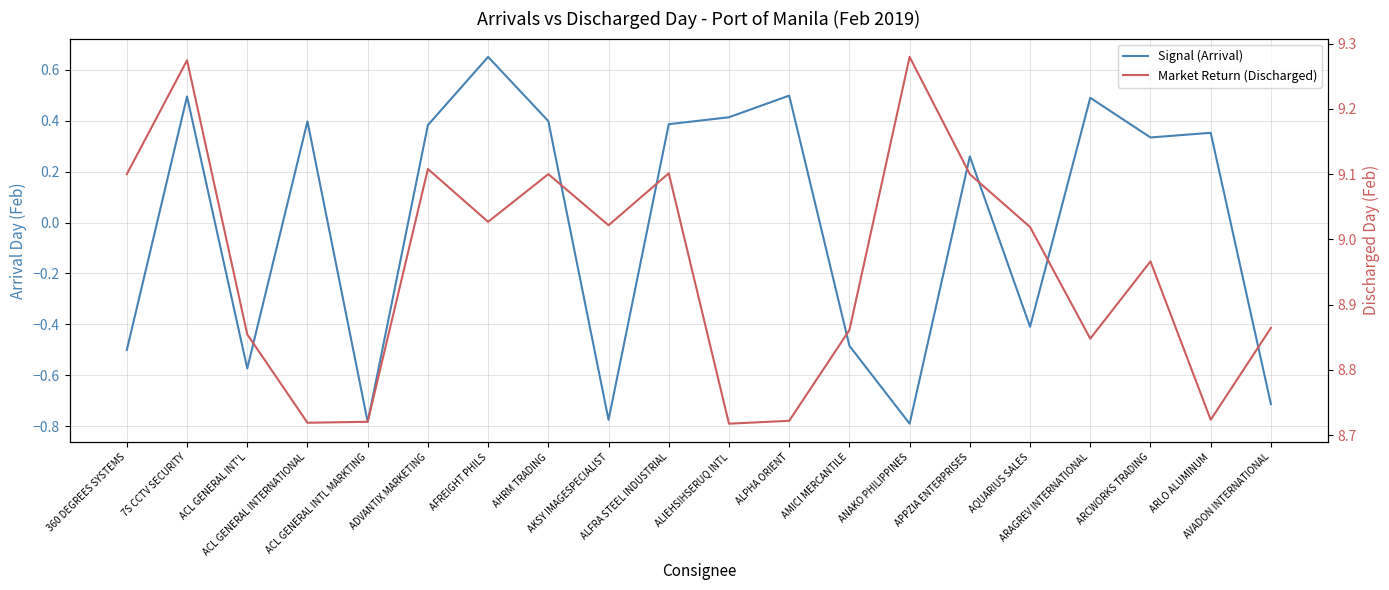

Where is the first local maximum for Market Return (Discharged)?

7S CCTV SECURITY